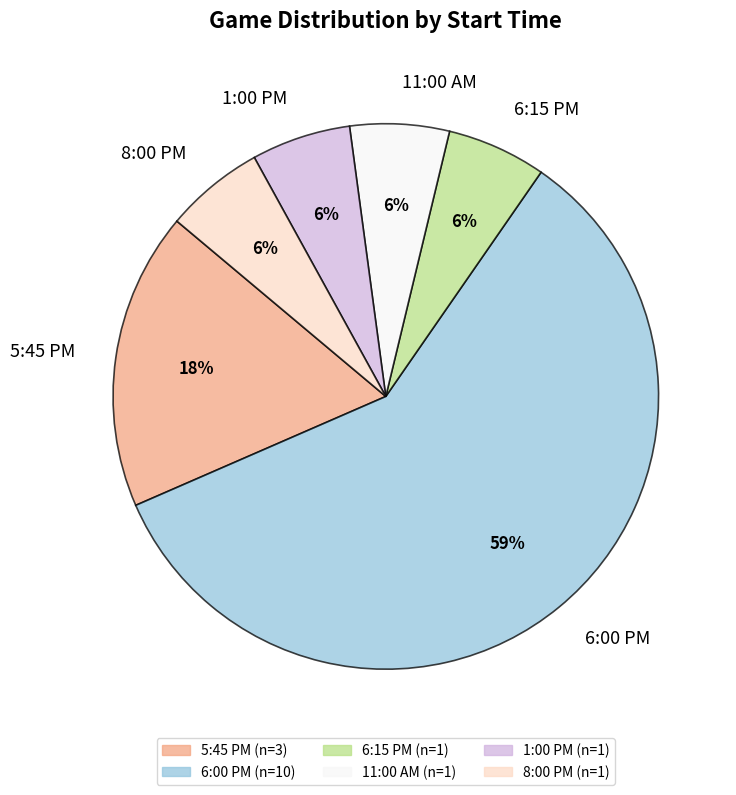

To the nearest percent, what is the combined percentage of 5:45 PM and 8:00 PM?

24%